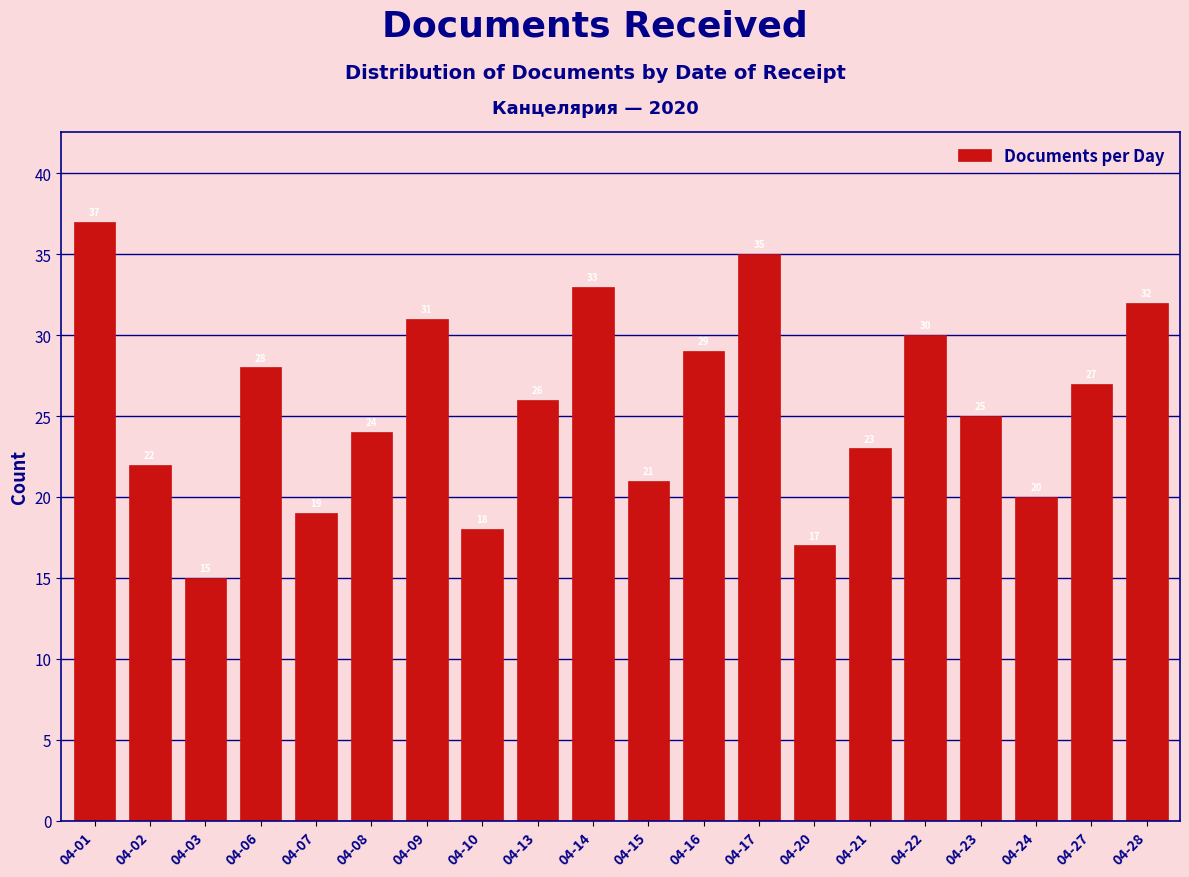

Reading right to left, what are all the values shown in this chart?

04-28=32	04-27=27	04-24=20	04-23=25	04-22=30	04-21=23	04-20=17	04-17=35	04-16=29	04-15=21	04-14=33	04-13=26	04-10=18	04-09=31	04-08=24	04-07=19	04-06=28	04-03=15	04-02=22	04-01=37